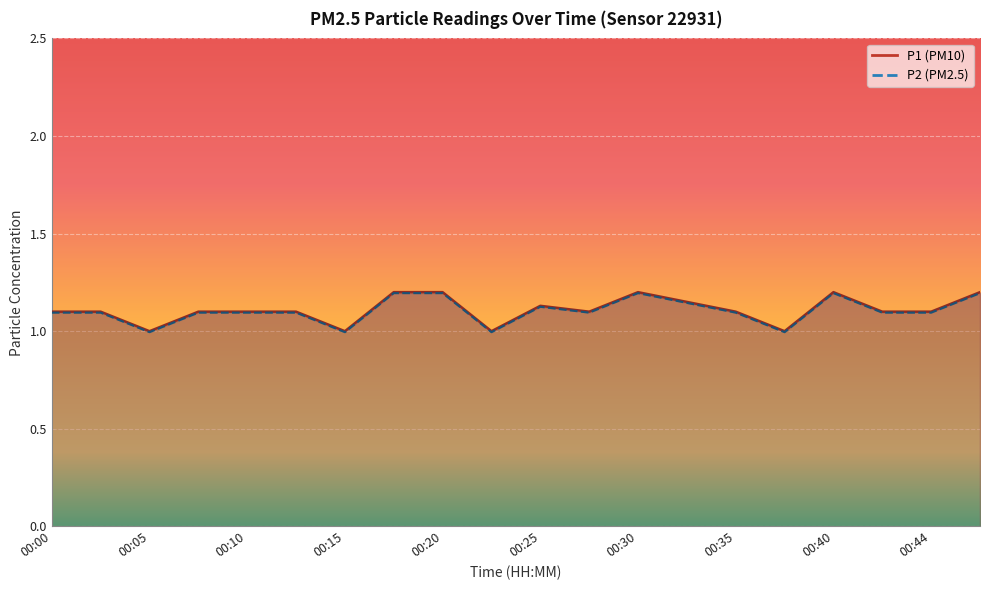

Is the value of P1 at 00:27 greater than the value of P2 at 00:00?

Yes